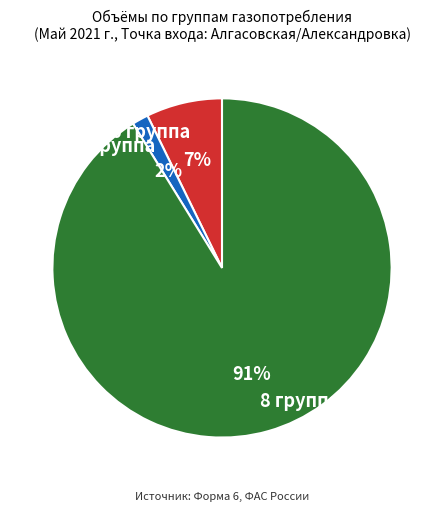

Rank the categories by value from highest to lowest.

8 группа, 6 группа, 7 группа